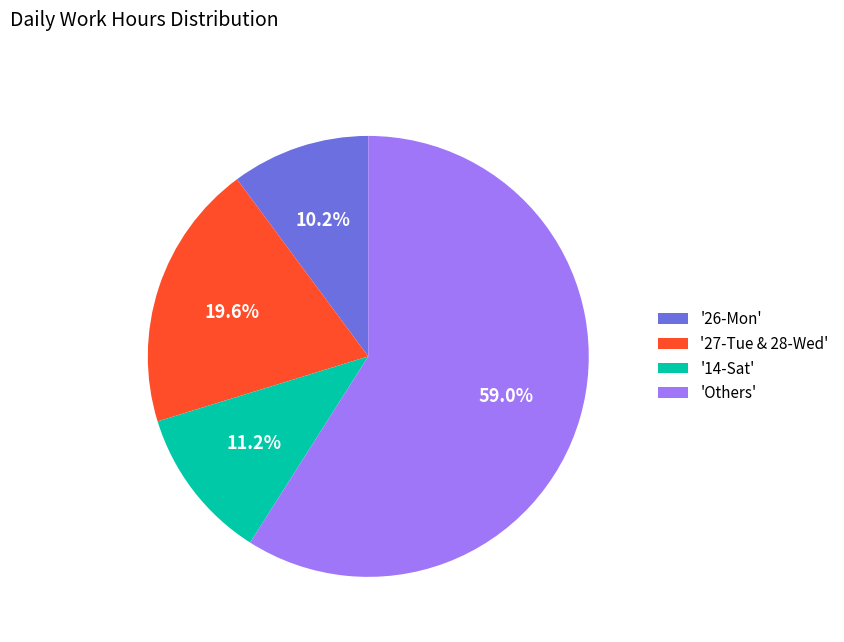

Which category has the biggest portion of the pie?

'Others'